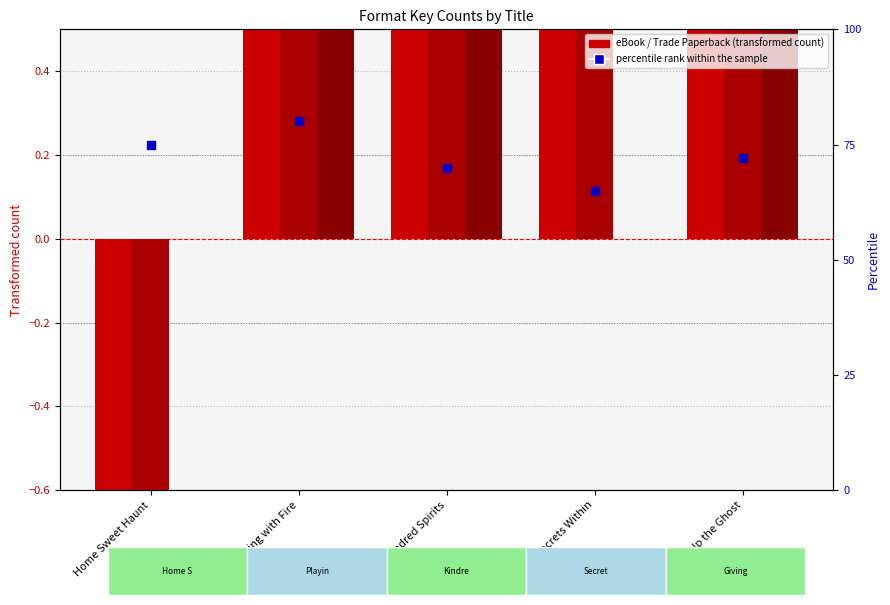

Which series contains the lowest Y value?

Trade Paperback